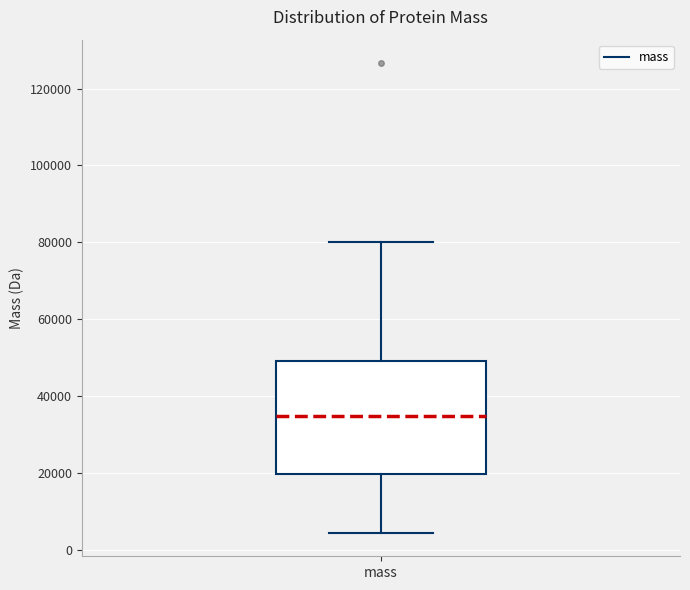

Transcribe this box plot: give where the median line is, the range the box spans, and where the two whiskers end, as read against the y-axis. The values are not printed on the chart, so give them approximately, as read against the axis.

median 34000, box 20000 to 50000, whiskers 4000 to 80000